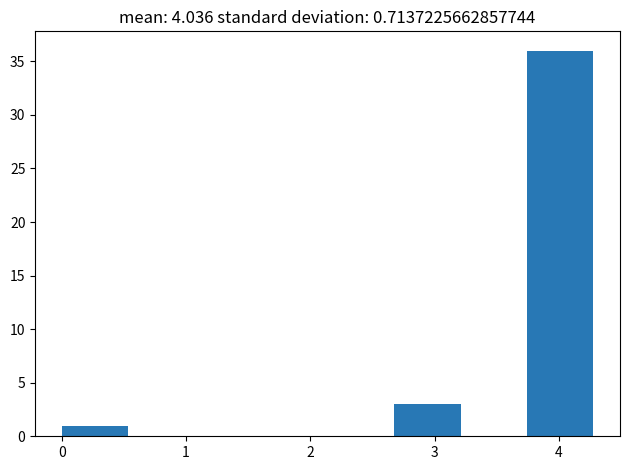

Reading left to right, transcribe this chart: for each bar, give the range it covers on the x-axis and its height. Neither the bar edges nor the heights are printed on the chart, so give them approximately, as read against the axes.

0.0 to 0.5: 1
0.5 to 1.1: 0
1.1 to 1.6: 0
1.6 to 2.1: 0
2.1 to 2.7: 0
2.7 to 3.2: 3
3.2 to 3.7: 0
3.7 to 4.3: 36